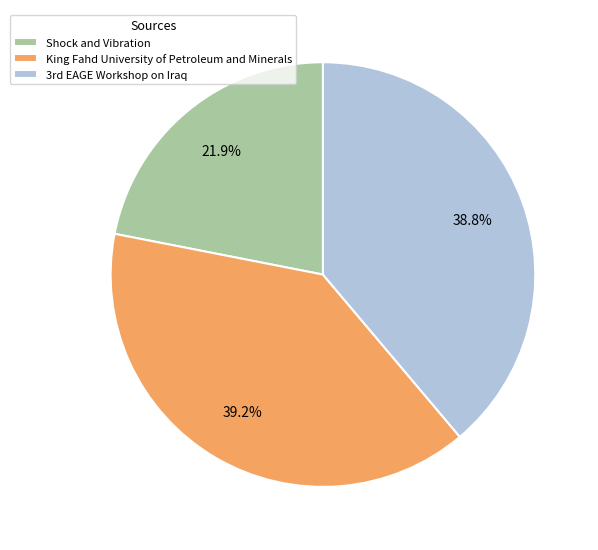

Which slice is the smallest?

Shock and Vibration